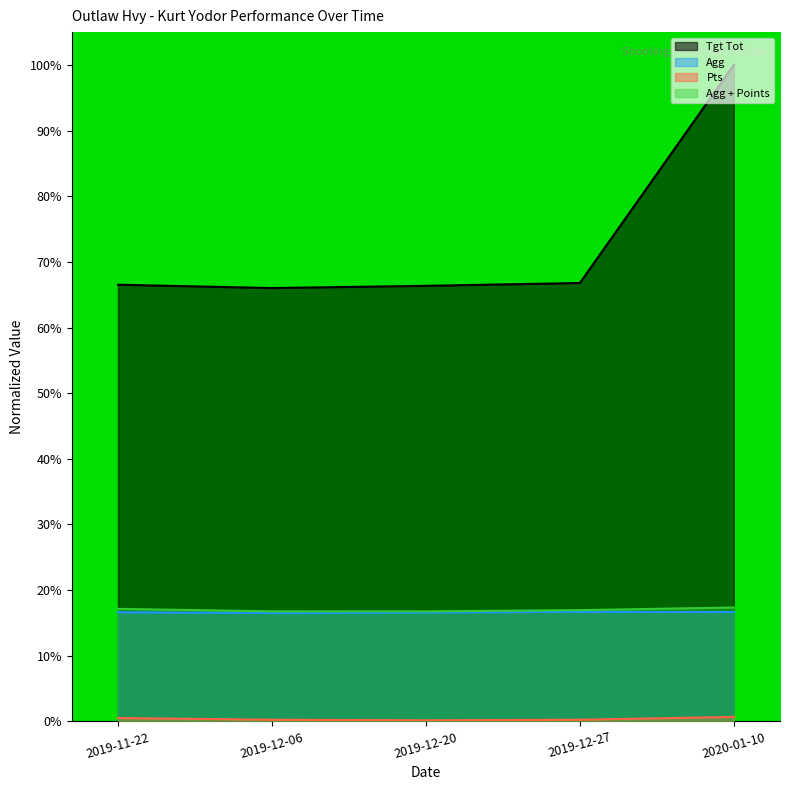

At which category does Tgt Tot reach its first local valley?

2019-12-06